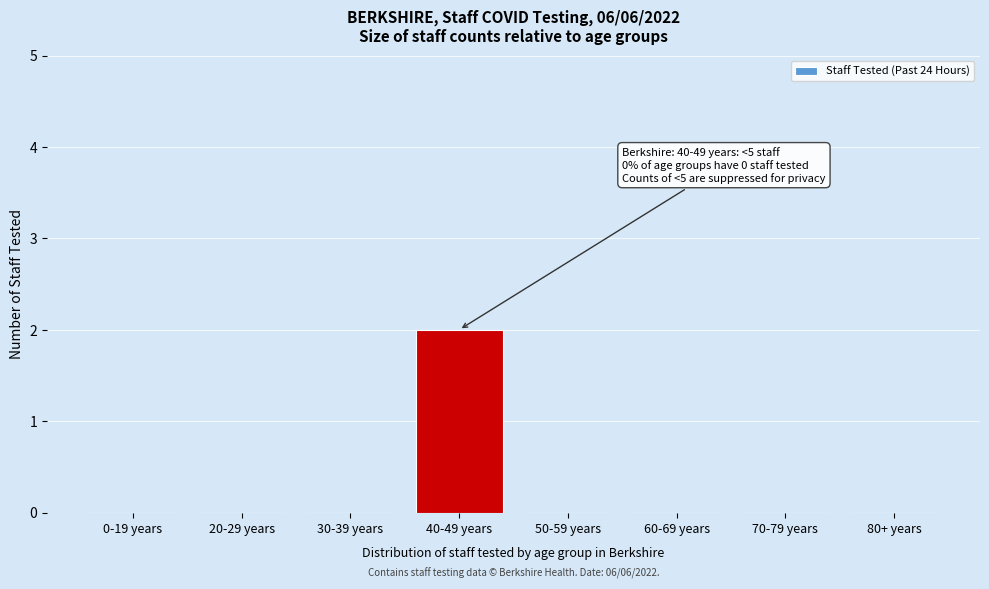

Reading right to left, list all the values displayed in this chart.

80+ years=0	70-79 years=0	60-69 years=0	50-59 years=0	40-49 years=2	30-39 years=0	20-29 years=0	0-19 years=0